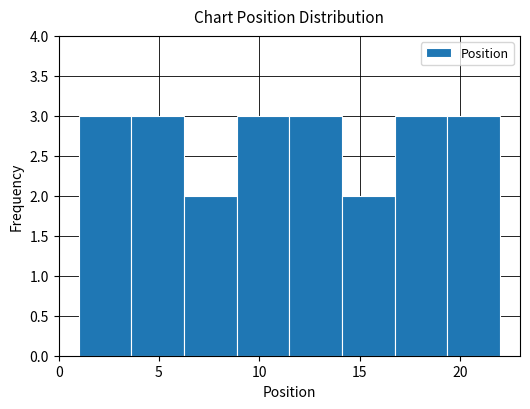

Reading left to right, transcribe this chart: for each bar, give the range it covers on the x-axis and its height. Neither the bar edges nor the heights are printed on the chart, so give them approximately, as read against the axes.

1.0 to 3.5: 3
3.5 to 6.5: 3
6.5 to 9.0: 2
9.0 to 11.5: 3
11.5 to 14.0: 3
14.0 to 17.0: 2
17.0 to 19.5: 3
19.5 to 22.0: 3